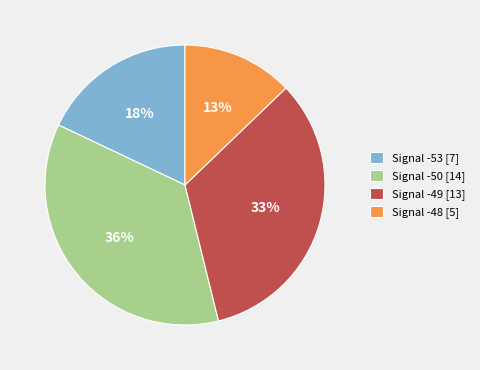

What percentage is the Signal -49 [13] slice, to the nearest percent?

33%